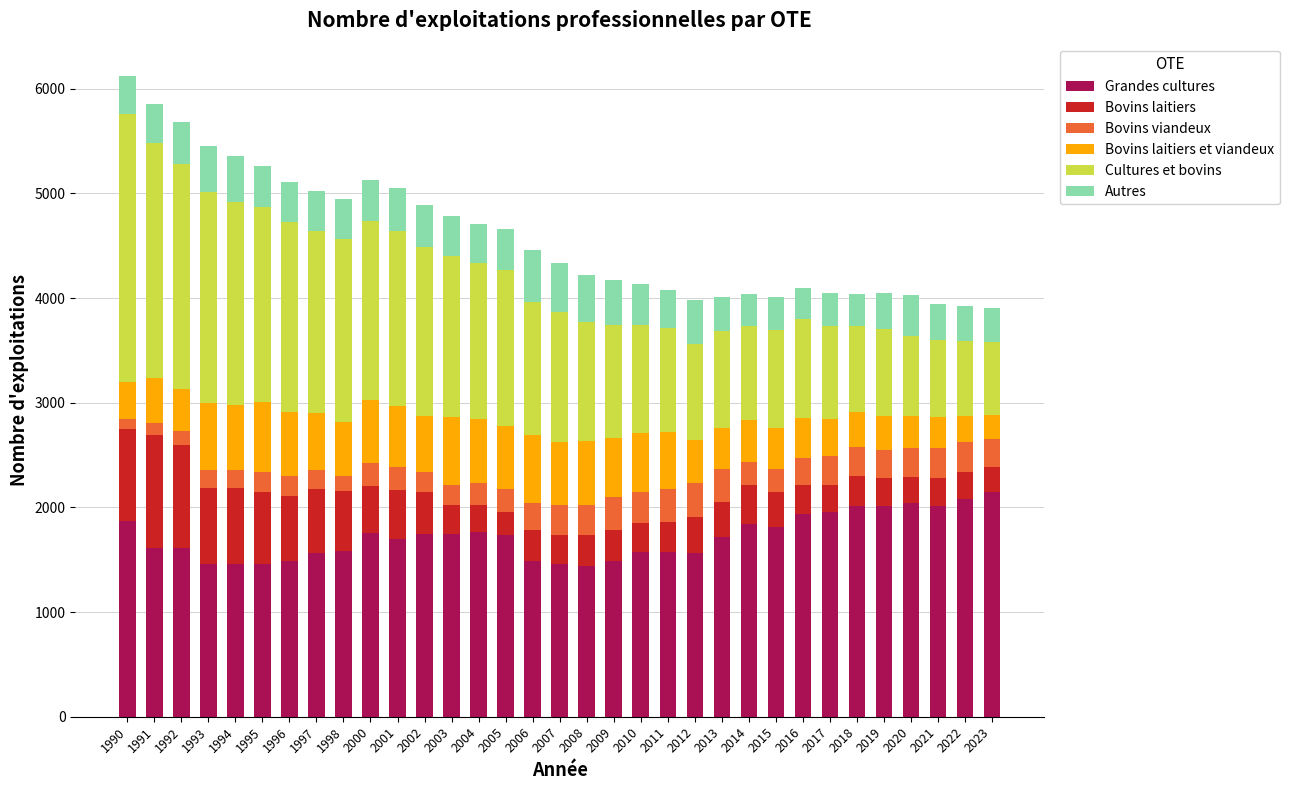

The Grandes cultures series shows 406 at 2016. True or false?

False